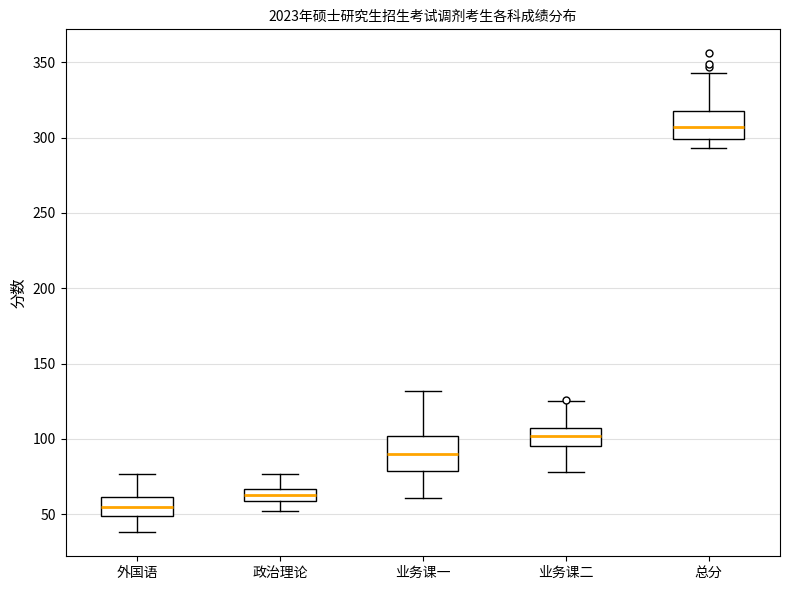

Reading left to right, transcribe this box plot: for each box, give where its median line is, the range the box spans, and where its two whiskers end, as read against the y-axis. The values are not printed on the chart, so give them approximately, as read against the axis.

外国语: median 55, box 50 to 60, whiskers 40 to 75
政治理论: median 65 (inside the box), box 60 to 65, whiskers 50 to 75
业务课一: median 90, box 80 to 100, whiskers 60 to 130
业务课二: median 100, box 95 to 110, whiskers 80 to 125
总分: median 305, box 300 to 320, whiskers 295 to 345